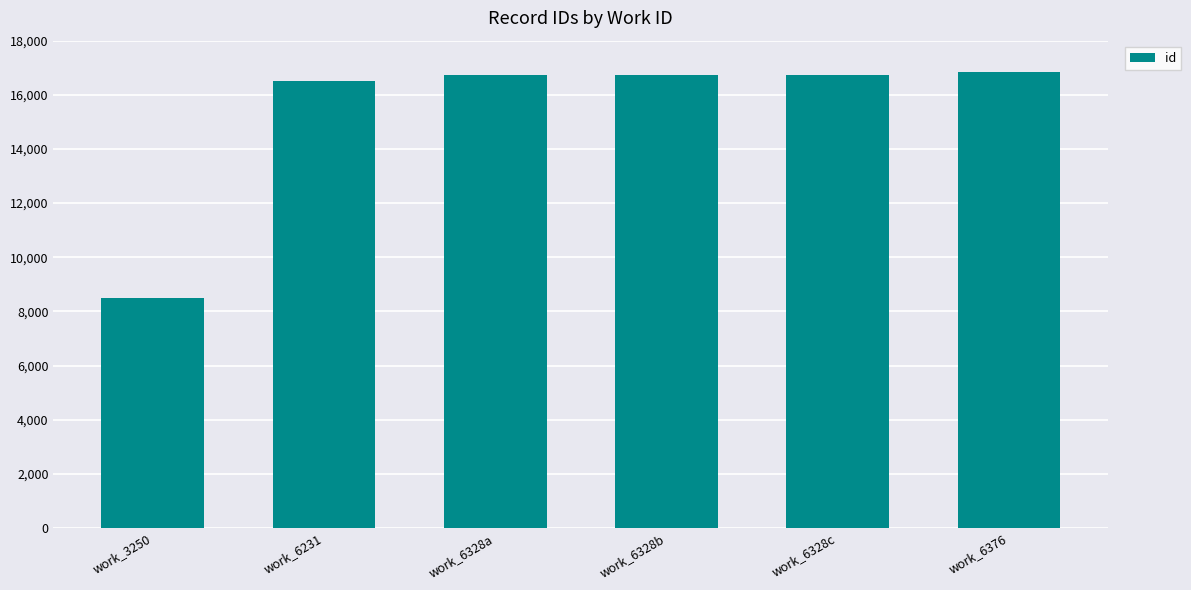

Which label corresponds to the smallest value in the chart?

work_3250